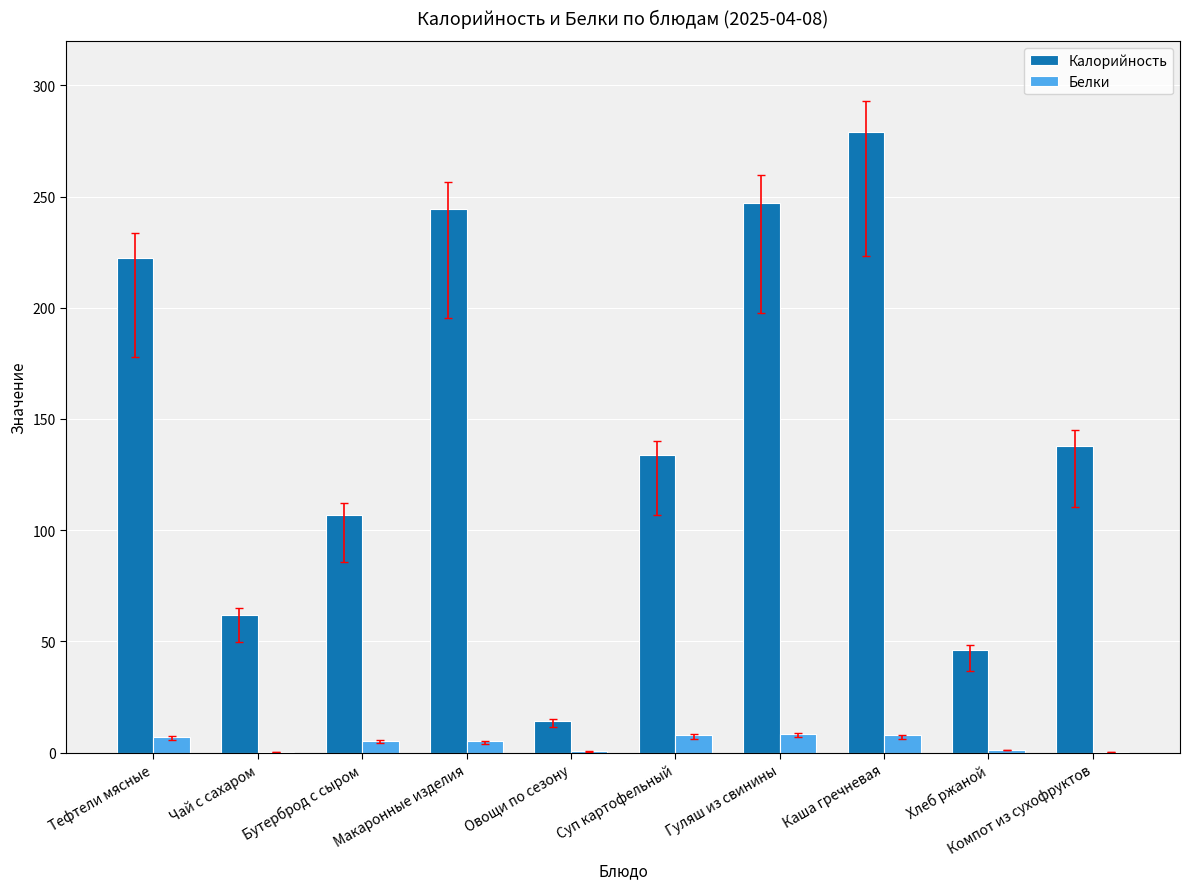

What is the spread (max minus min) of values at Чай с сахаром?

61.7